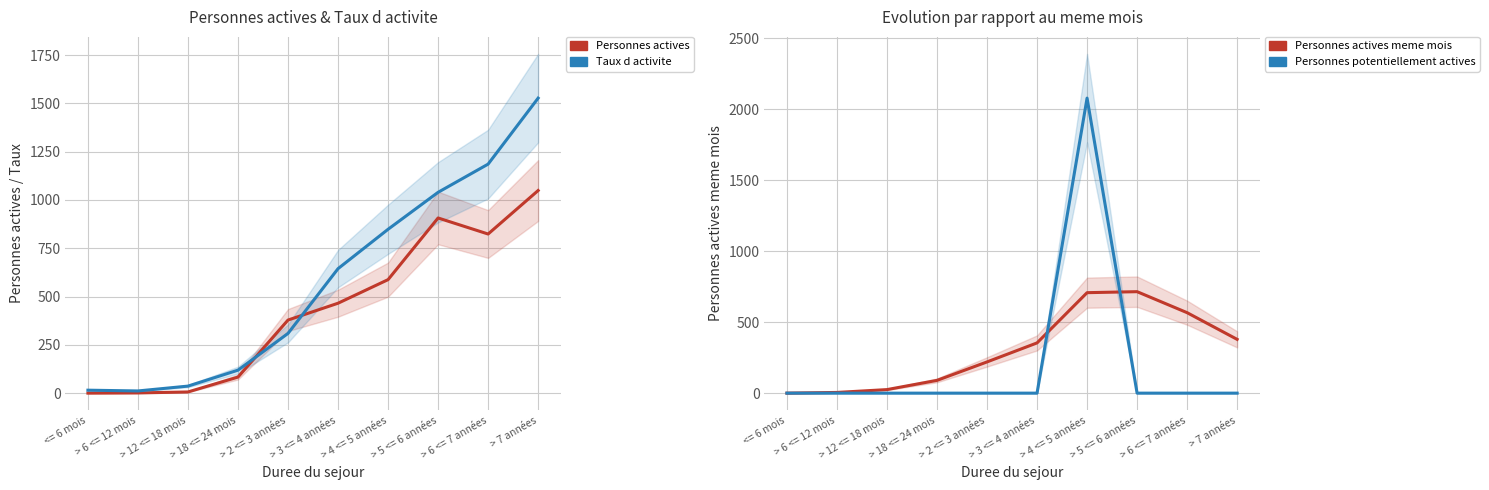

Between which two adjacent categories do Personnes actives meme mois (col_6) and Personnes potentiellement actives (col_9) first intersect?

> 3 <= 4 années and > 4 <= 5 années